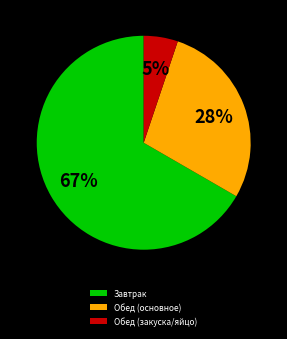

Which has a higher value, Завтрак or Обед (закуска/яйцо)?

Завтрак